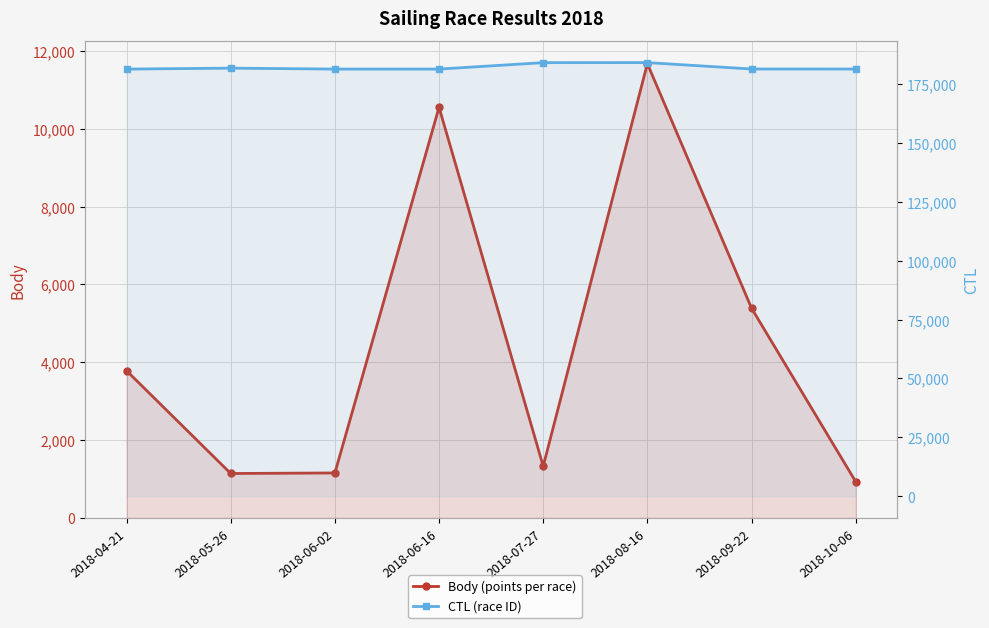

At which label does Body (points per race) reach its minimum?

2018-10-06